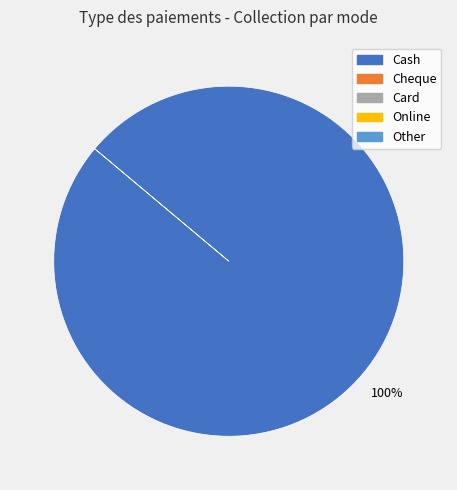

Is there a majority slice in this chart?

Yes